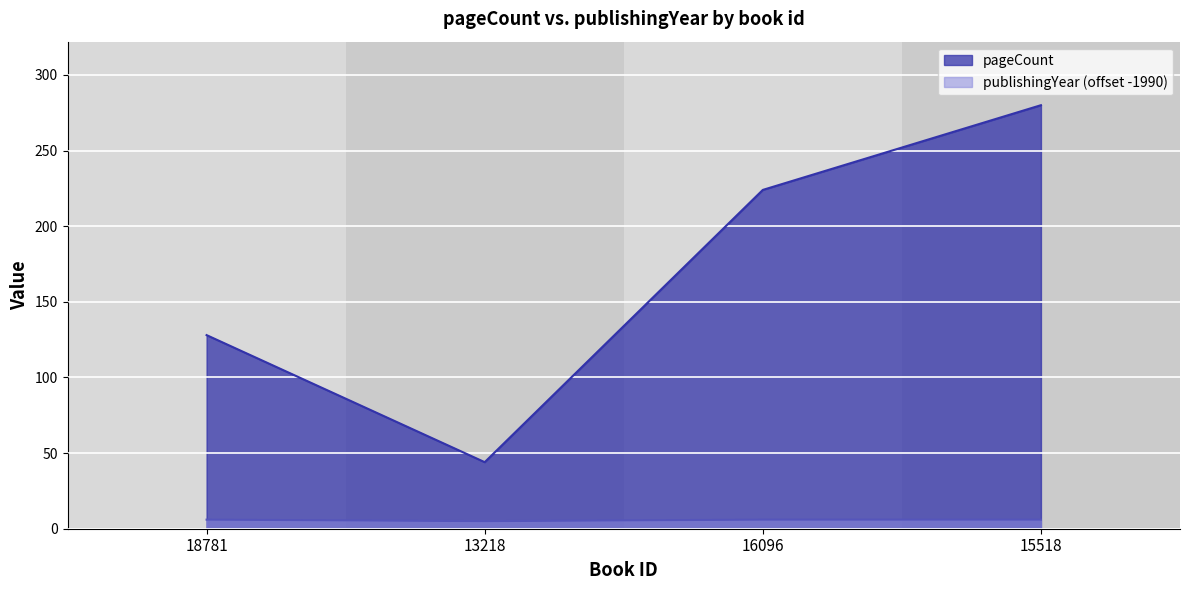

True or false: pageCount and publishingYear cross at least once.

False